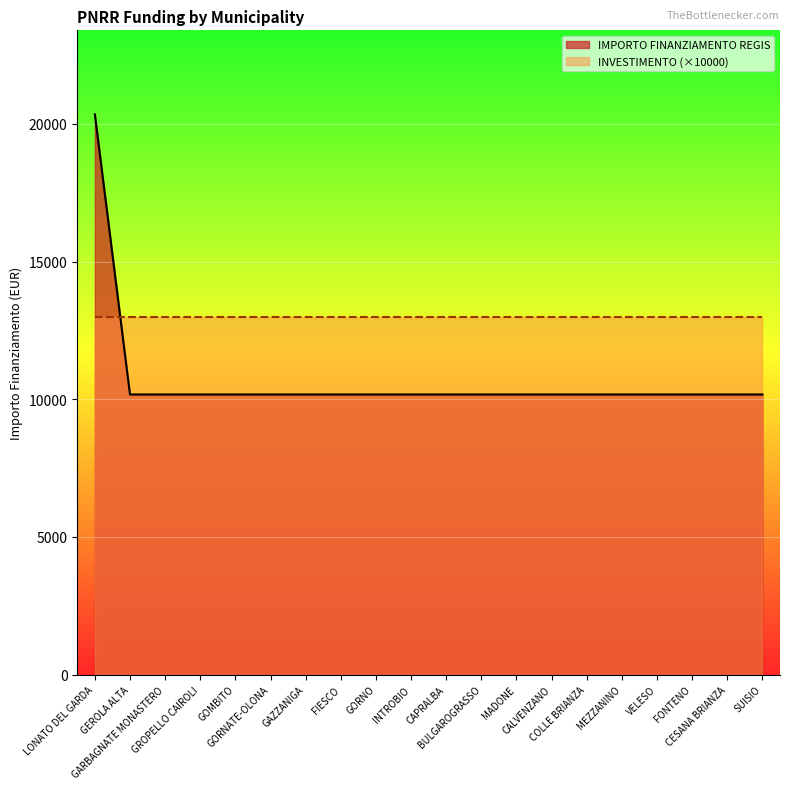

Is it true that the value at GORNO is 10172?

True